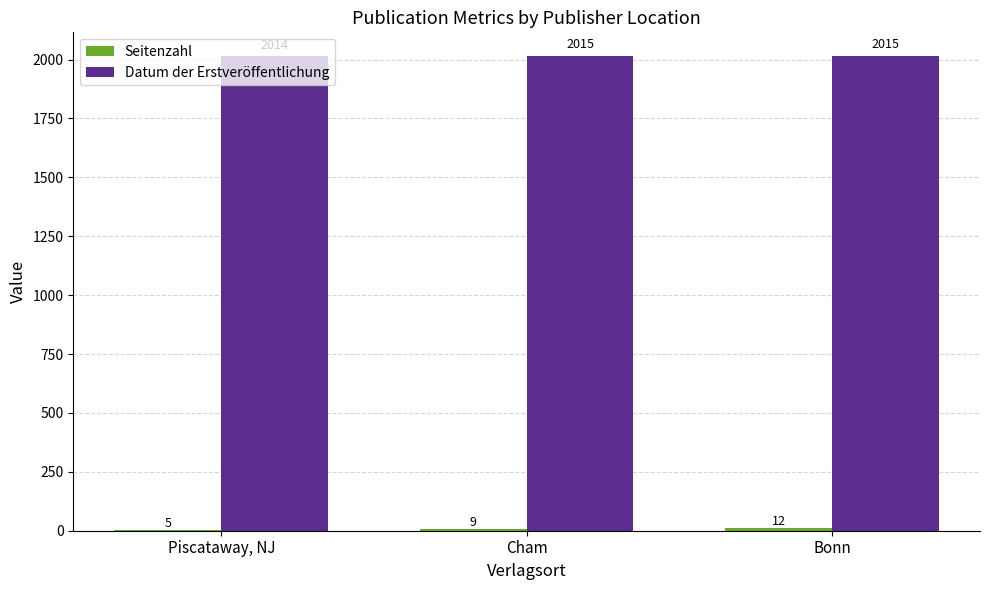

How many categories are shown in the chart?

3